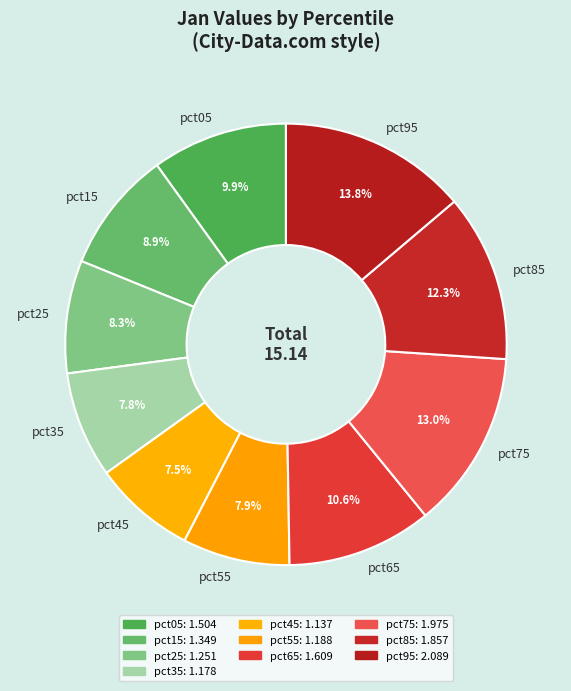

Count the number of slices in the pie.

10